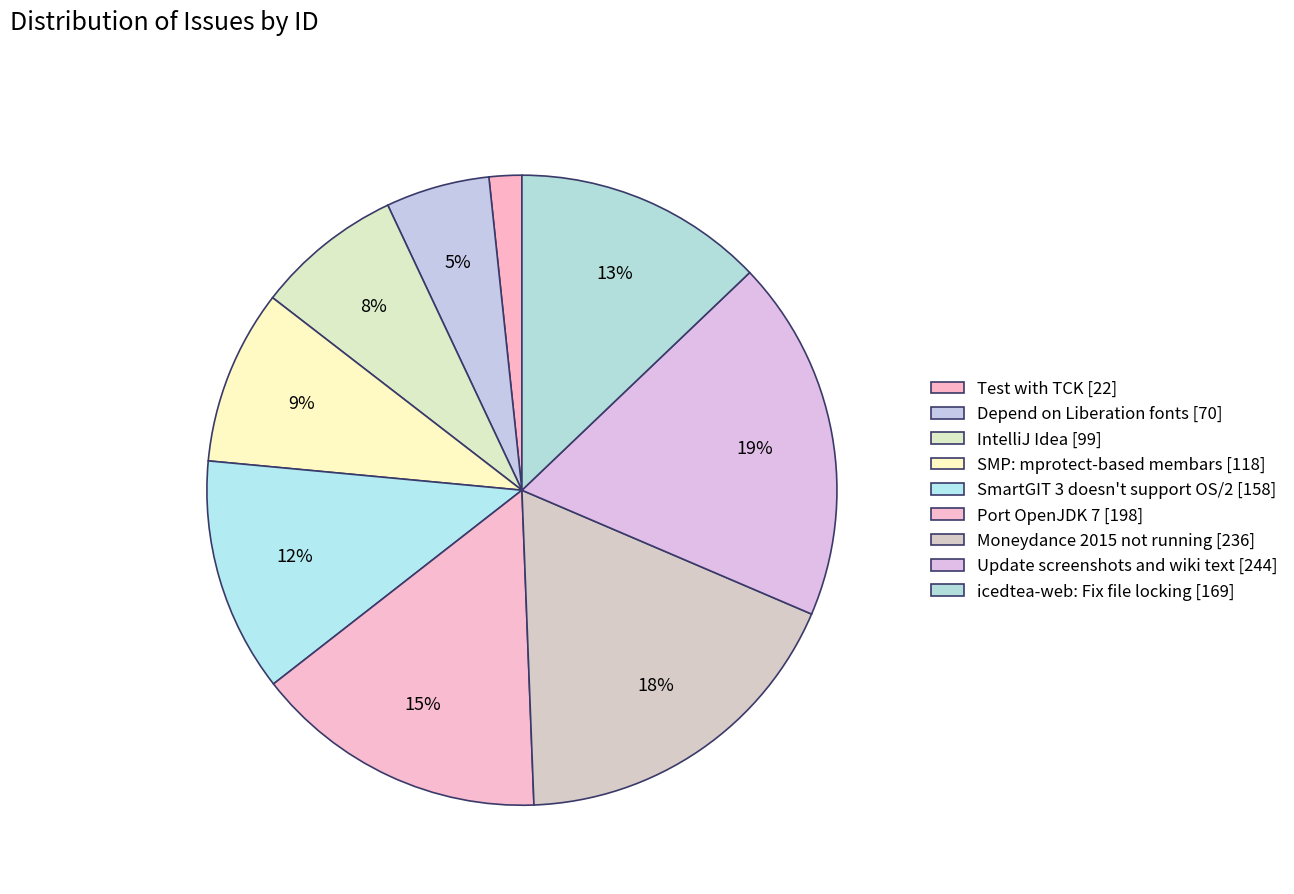

Does Moneydance 2015 not running represent more than half of the total?

No